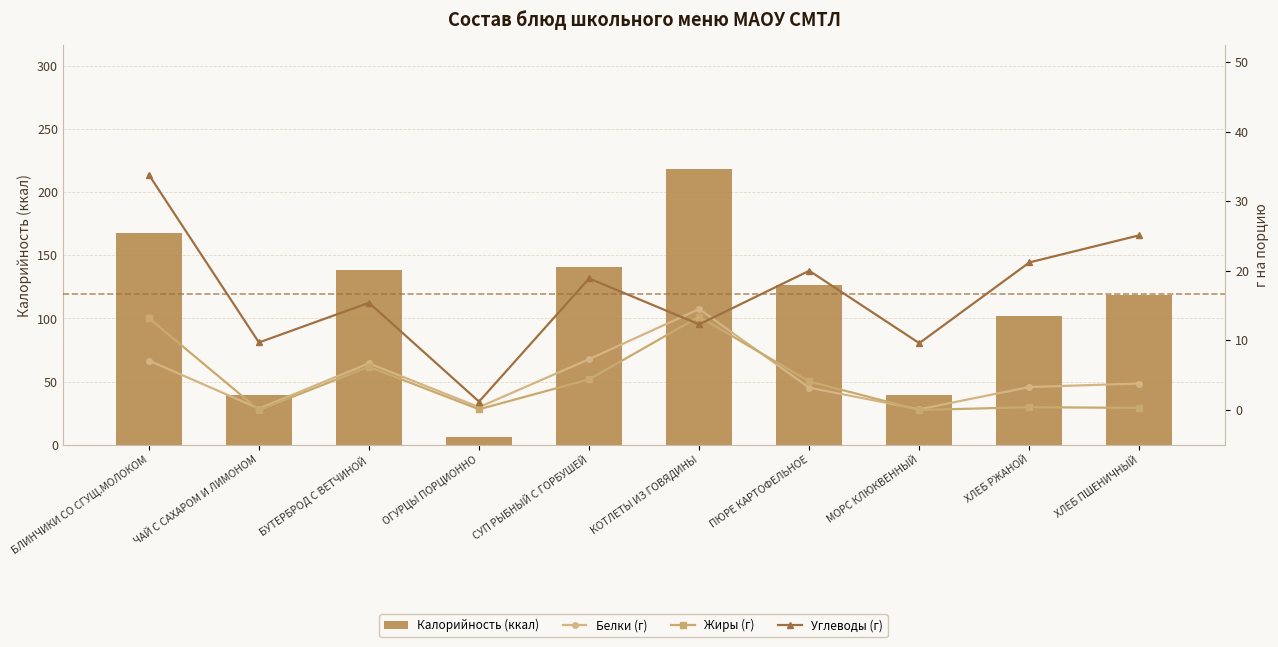

Are the bars grouped side by side (vs. stacked)?

Yes